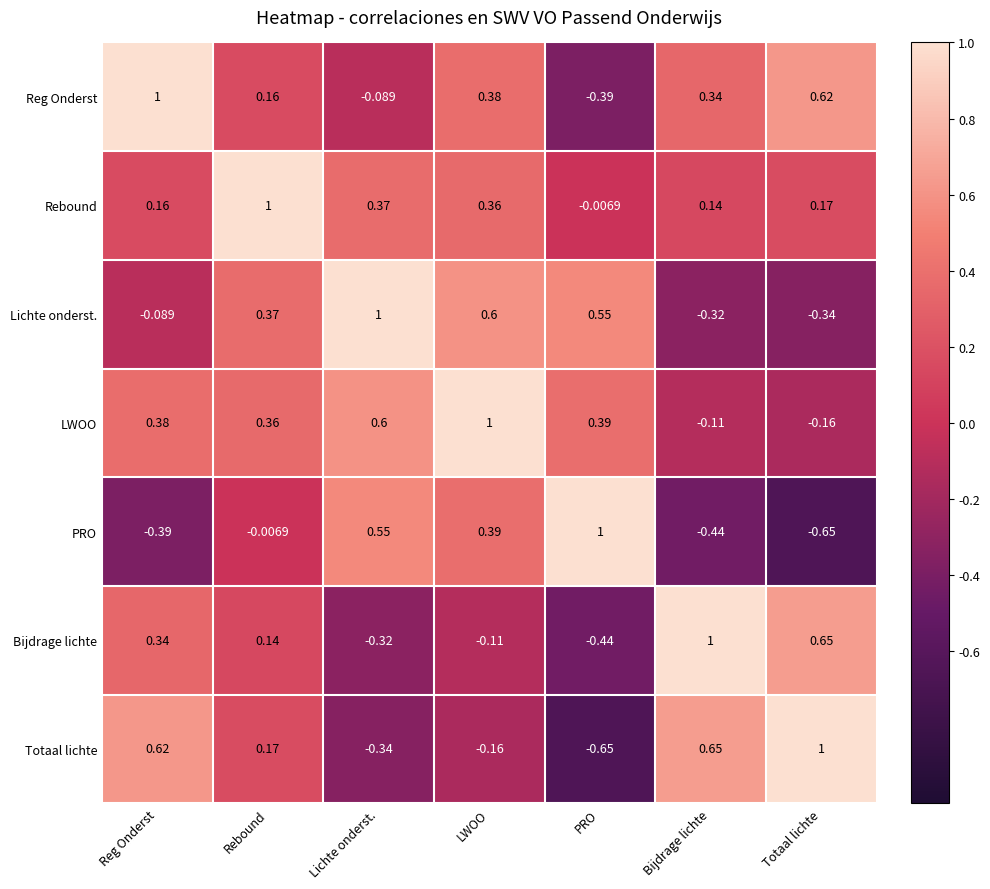

What is the total value across all series at Rebound?

2.2